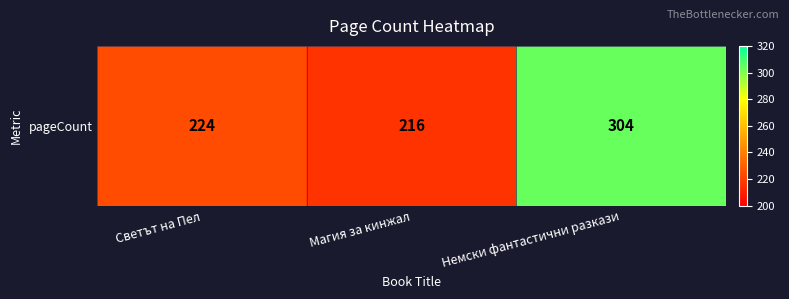

What is the change in value from Светът на Пел to Магия за кинжал?

-8